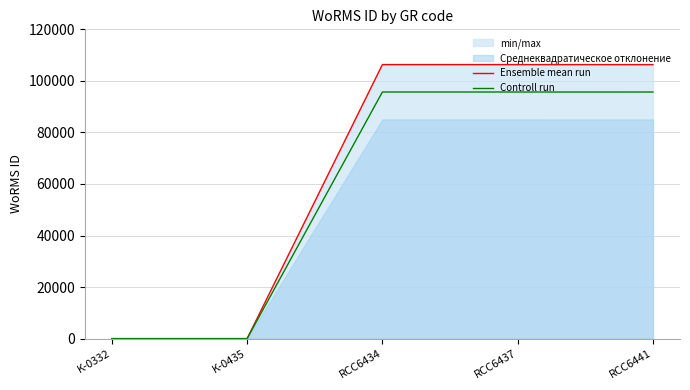

What is the label of the 4th point from the right?

K-0435